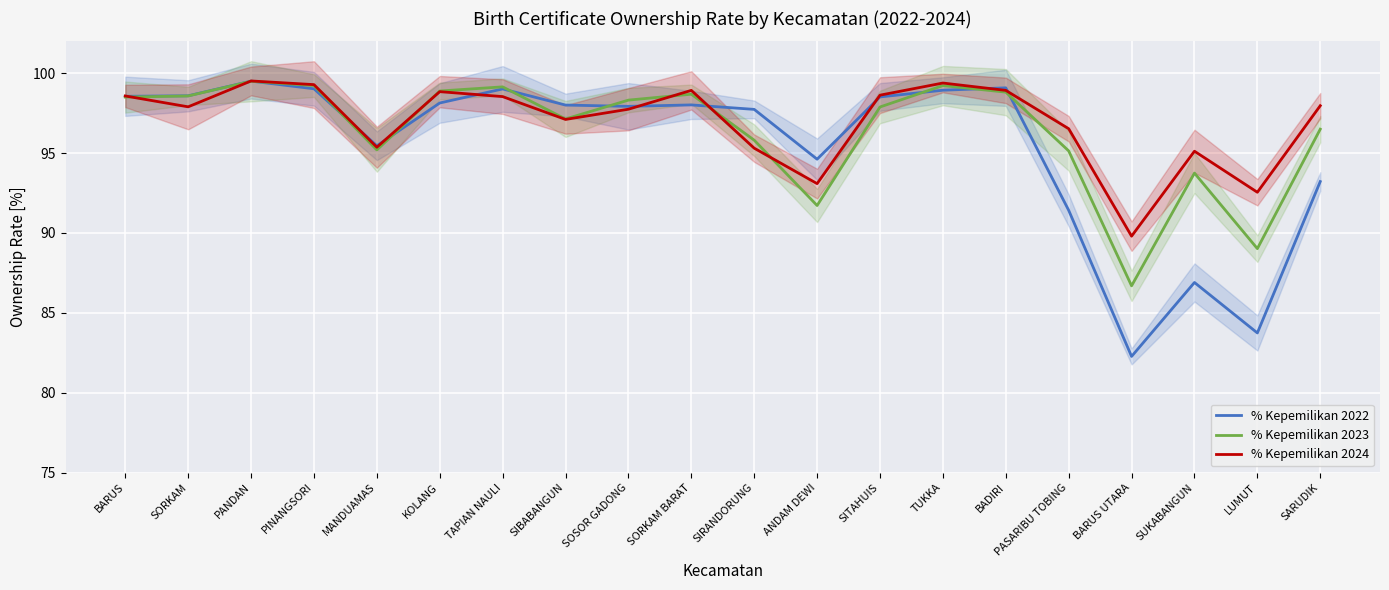

At which label does % Kepemilikan 2023 first exceed 98?

BARUS